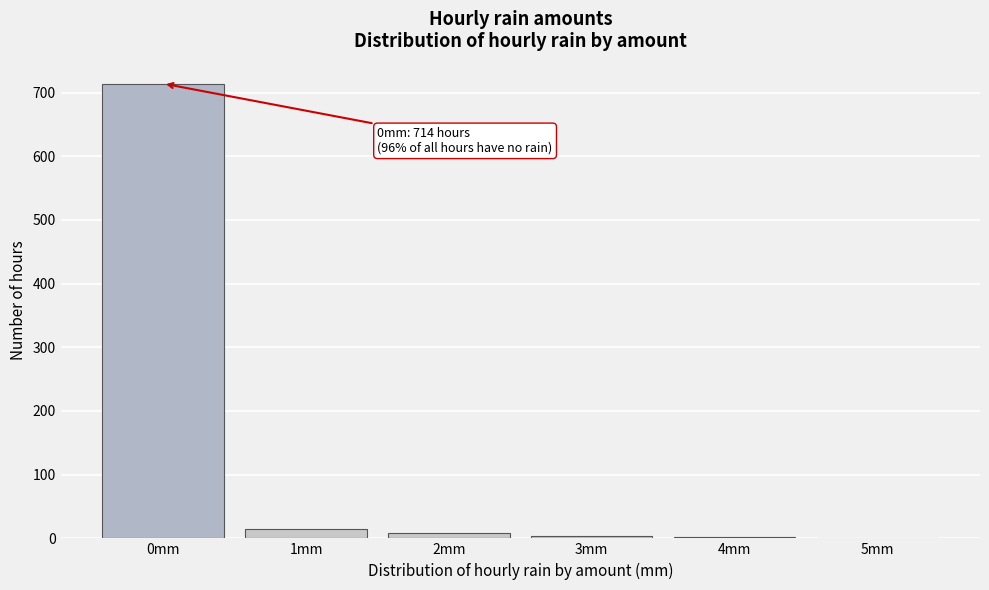

Which range on the x-axis has the tallest bar?

-0.5 to 0.5